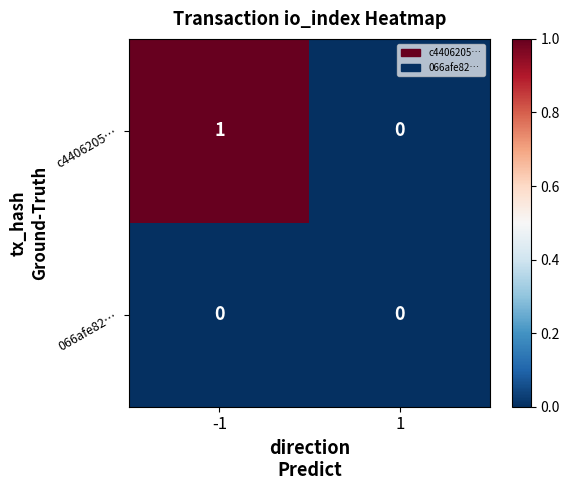

List the series in order of their overall mean, lowest first.

066afe82…, c4406205…